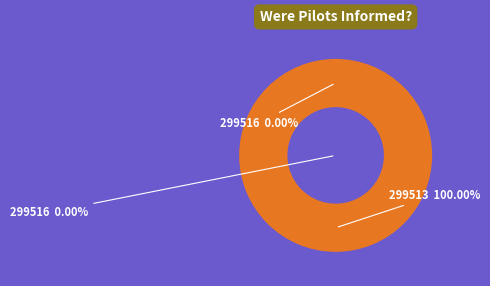

To the nearest percent, what is the difference between the largest and smallest slice percentages?

100%